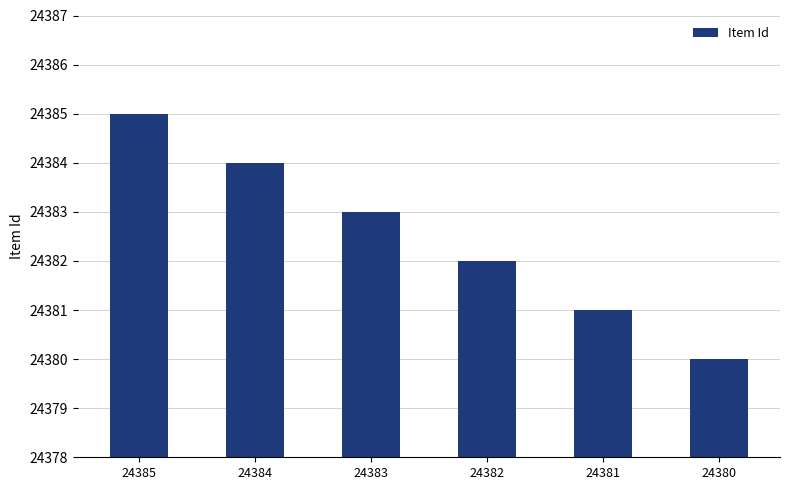

What value does the data have at 24383?

24383